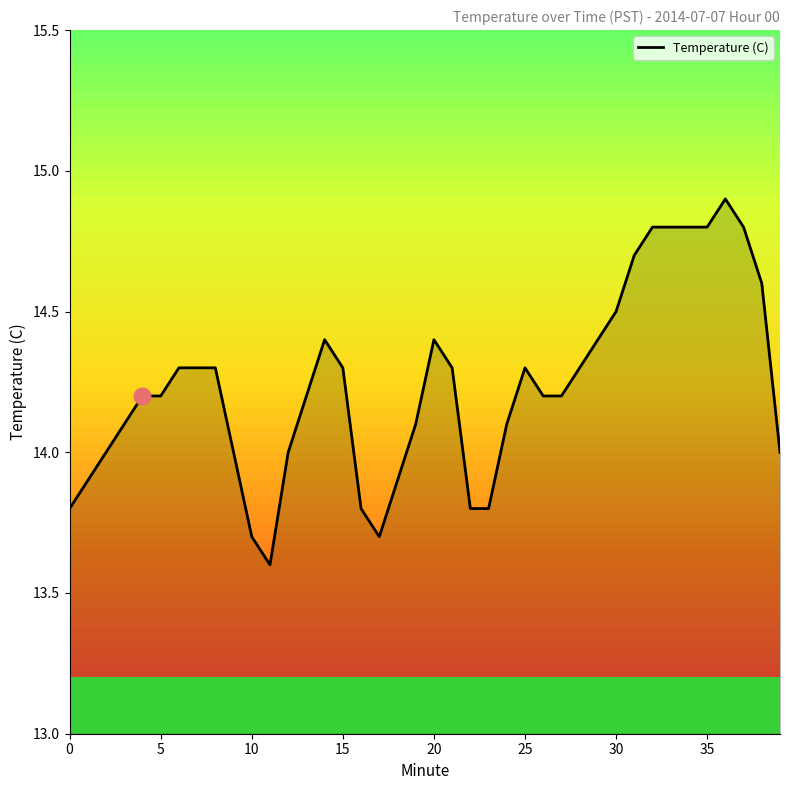

What is the difference between the maximum and minimum values?

1.3